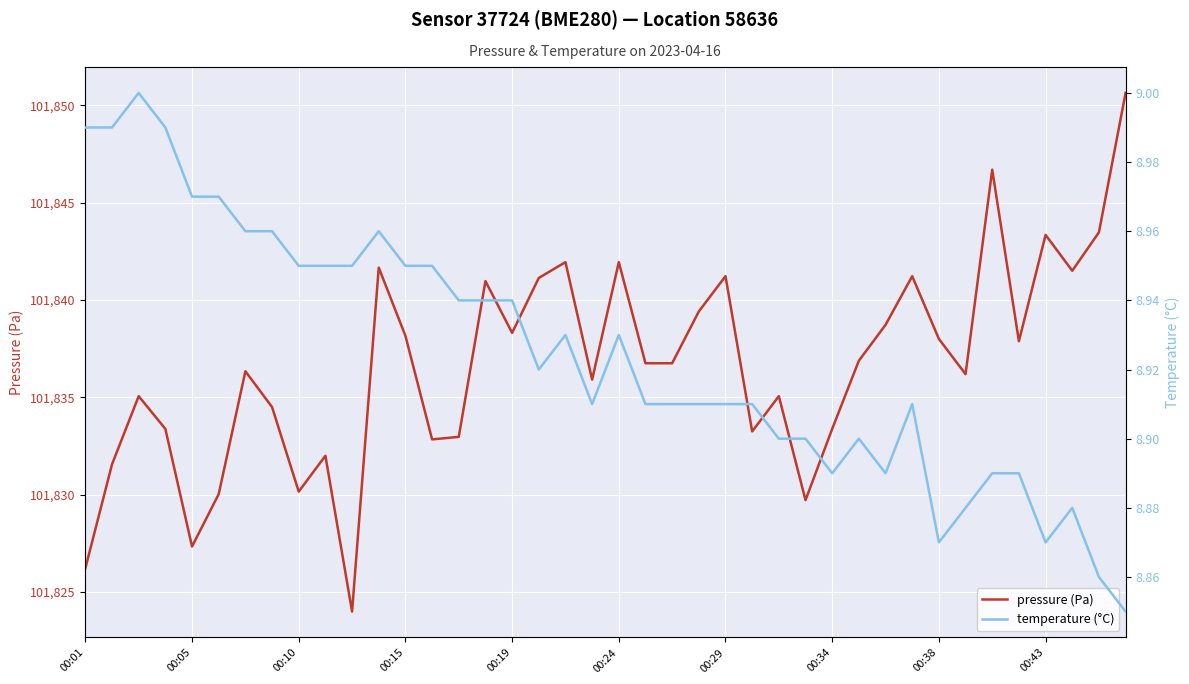

At which category does pressure (Pa) reach its first local valley?

00:05